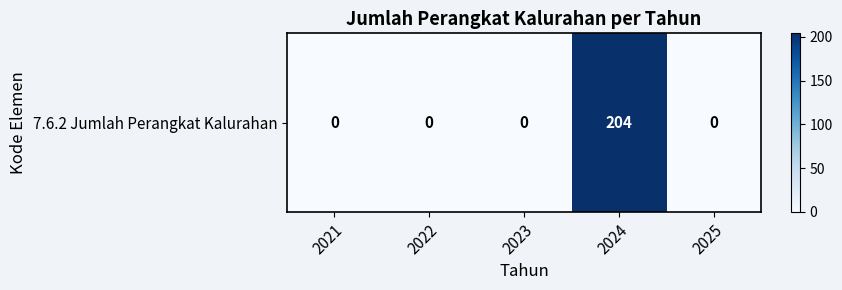

Reading left to right, transcribe all the data shown in this chart.

2021=0	2022=0	2023=0	2024=204	2025=0